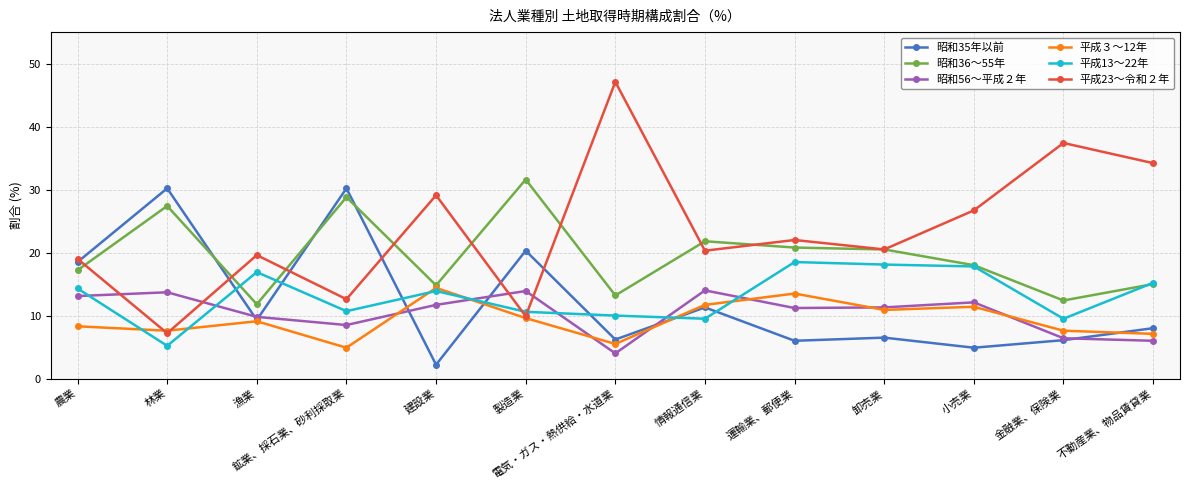

What is the greatest value displayed?

47.1